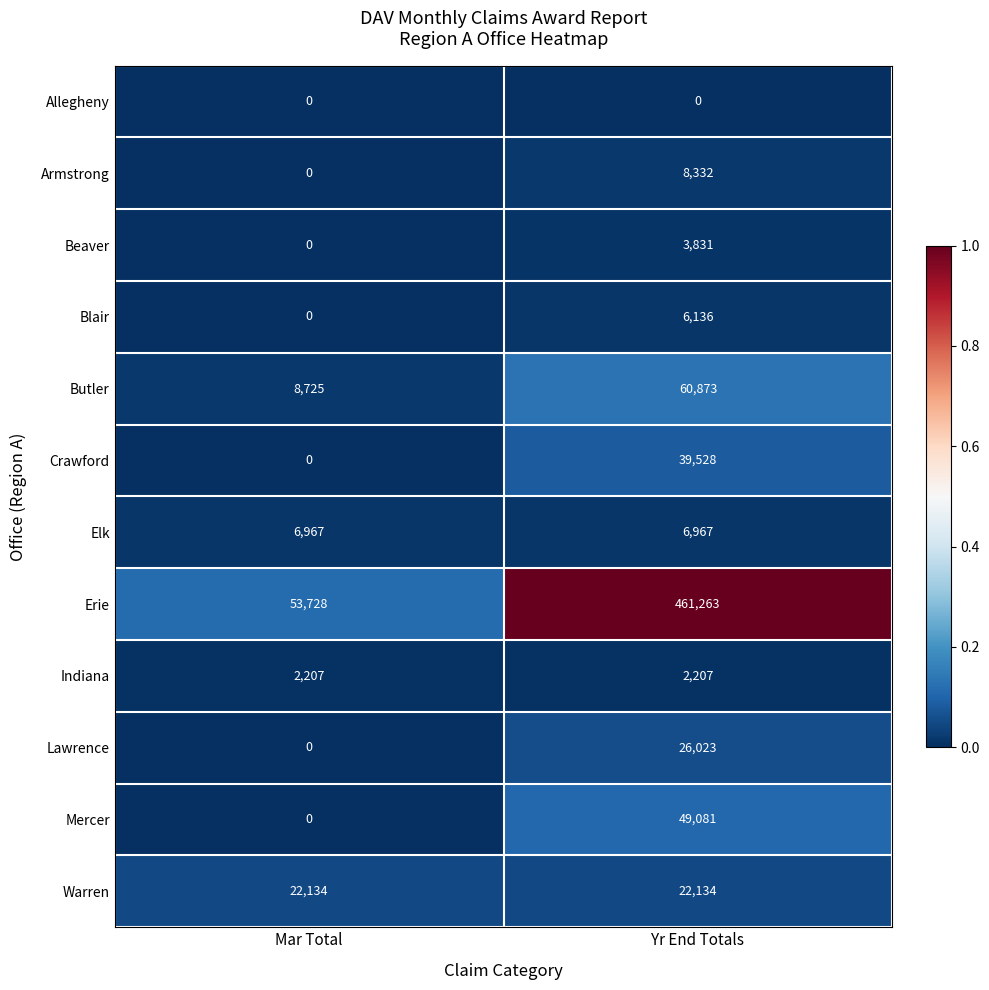

At which category is the sum across all series the highest?

Yr End Totals